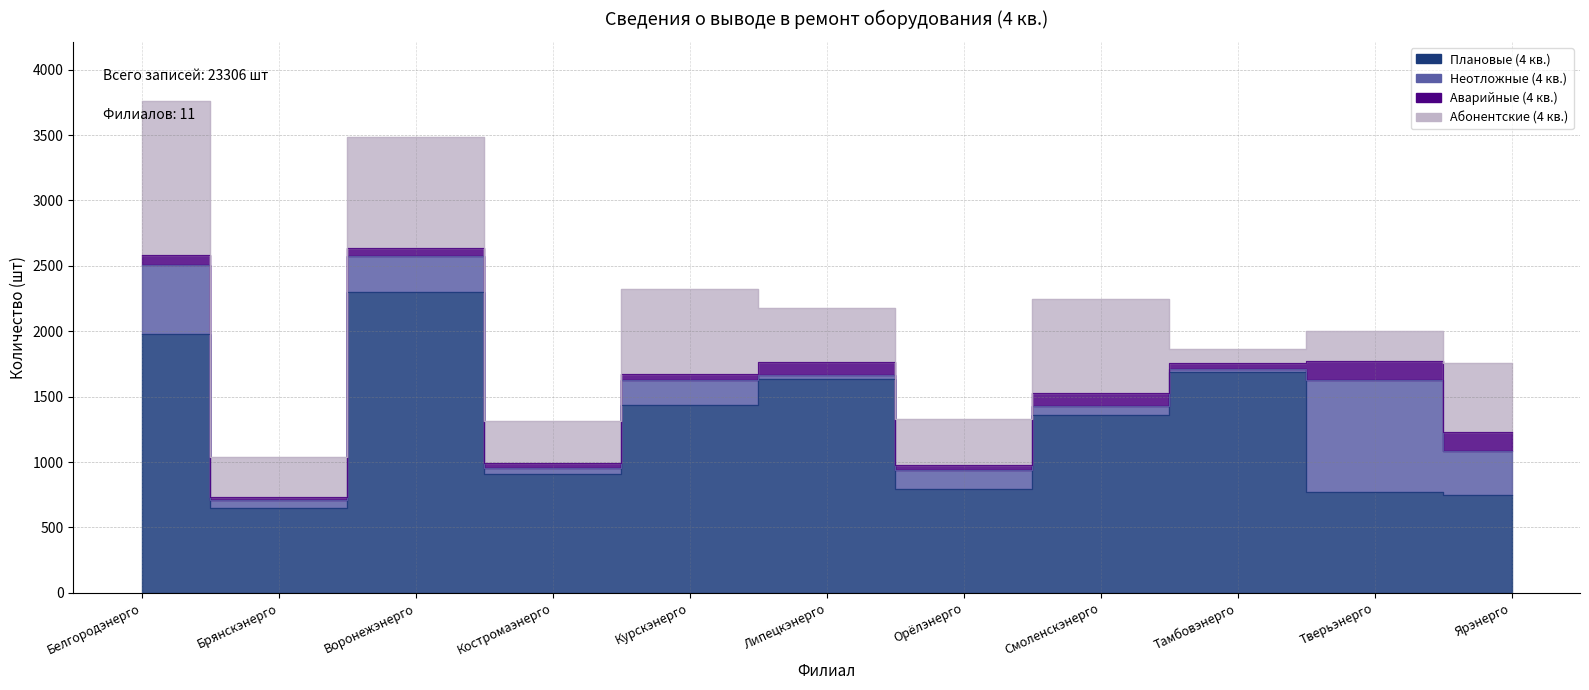

What is the maximum value for Неотложные (4 кв.)?

856